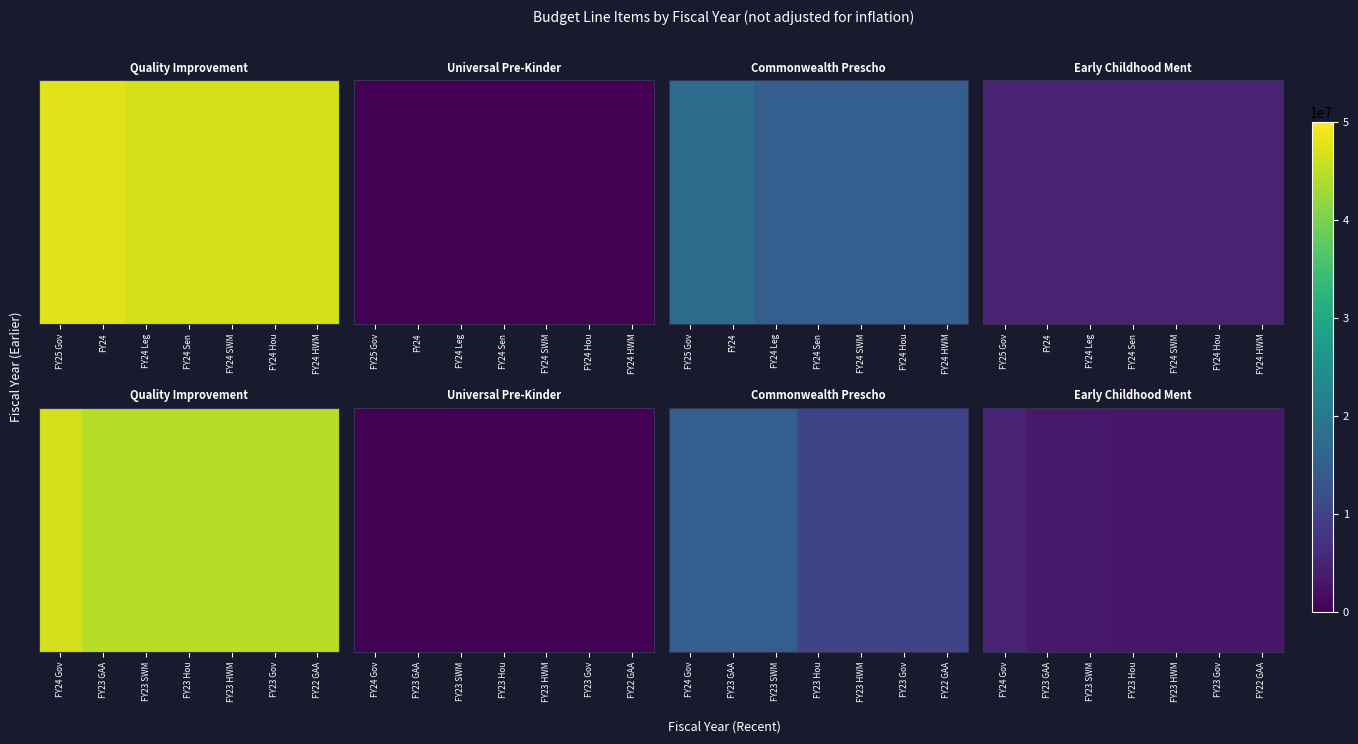

Count the number of data series in this chart.

4